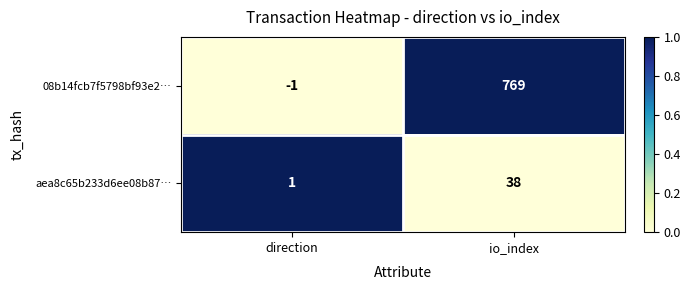

True or false: 08b14fcb7f5798bf93e2… has a value of 769 at io_index.

True